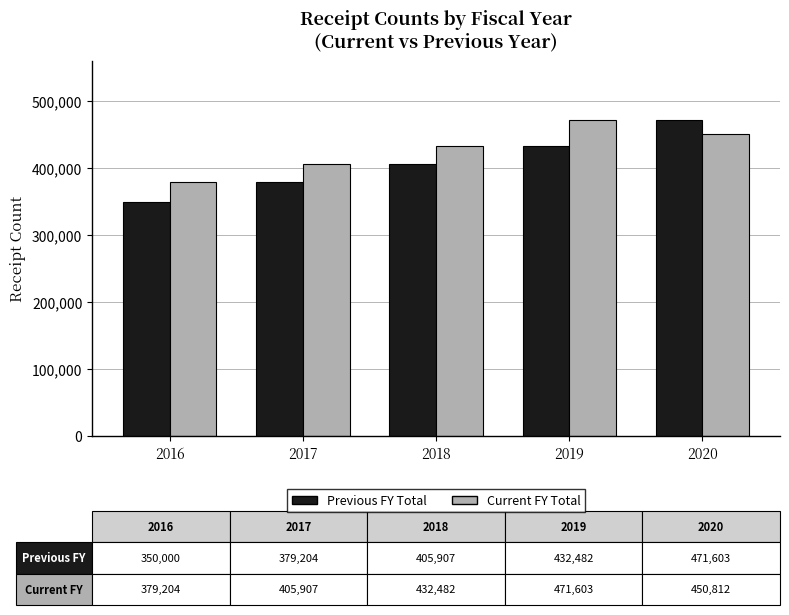

What is the value of the Current FY Total bar at the 2nd from the left?

405907